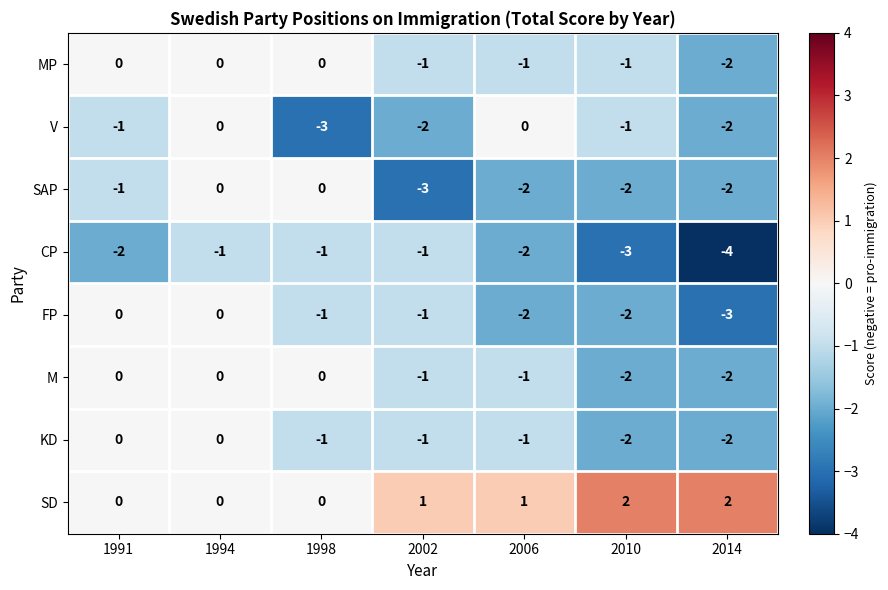

At which label does MP first exceed -1?

1991